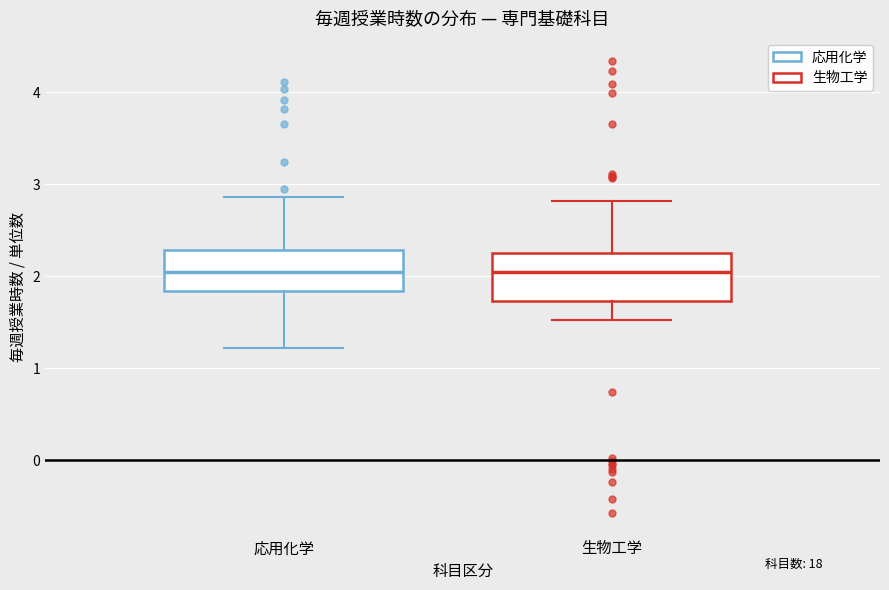

Reading left to right, transcribe this box plot: for each box, give where its median line is, the range the box spans, and where its two whiskers end, as read against the y-axis. The values are not printed on the chart, so give them approximately, as read against the axis.

応用化学: median 2.0, box 1.8 to 2.3, whiskers 1.2 to 2.9
生物工学: median 2.0, box 1.7 to 2.2, whiskers 1.5 to 2.8